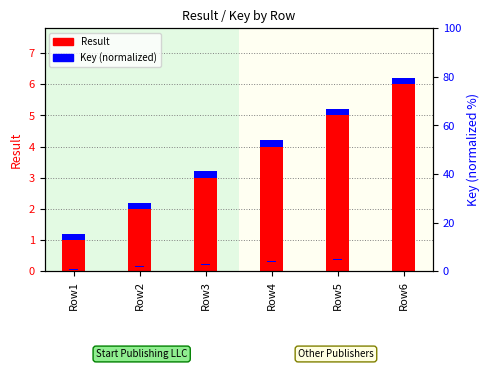

Which category has the lowest value in the Result series?

Row1